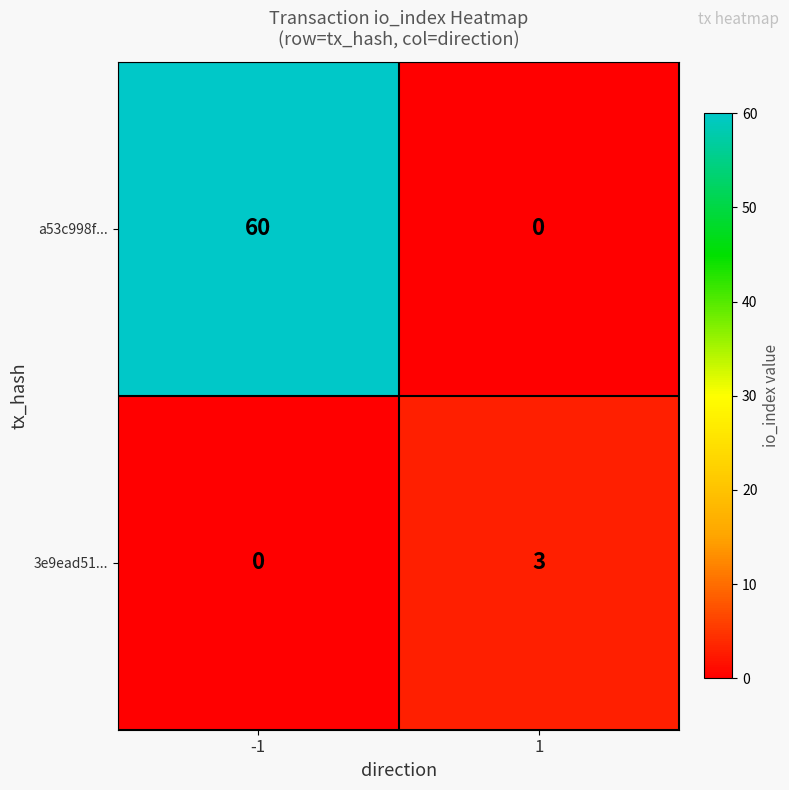

What is the difference between the 3e9ead51... values at 1 and -1?

3